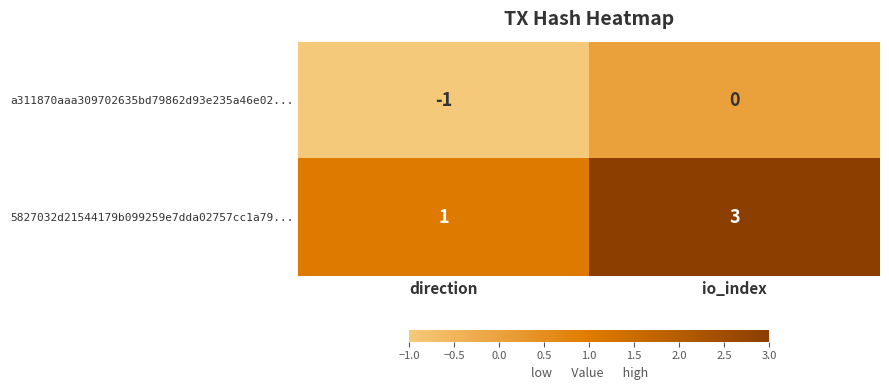

Is the value of 5827032d21544179b099259e7dda02757cc1a79... at direction greater than the value of a311870aaa309702635bd79862d93e235a46e02... at io_index?

Yes